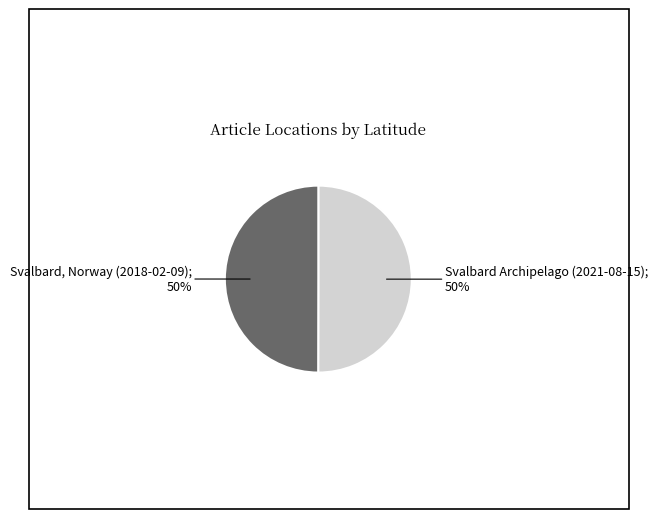

To the nearest percent, what is the average slice percentage?

50%